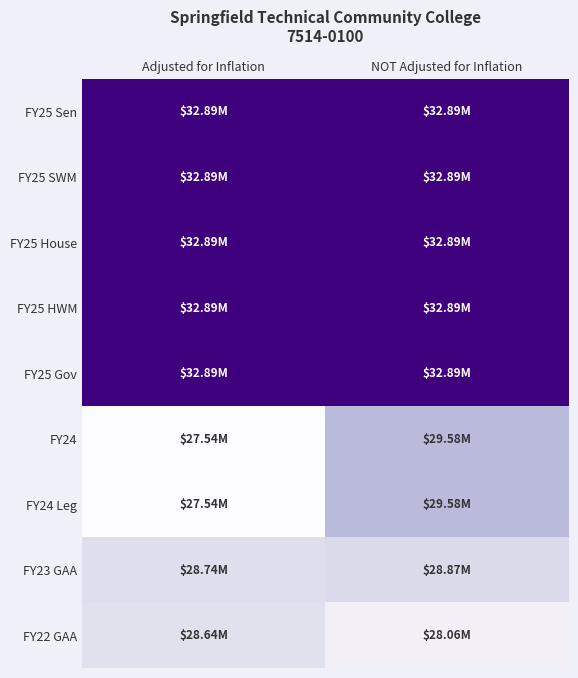

How many categories are shown in the chart?

2